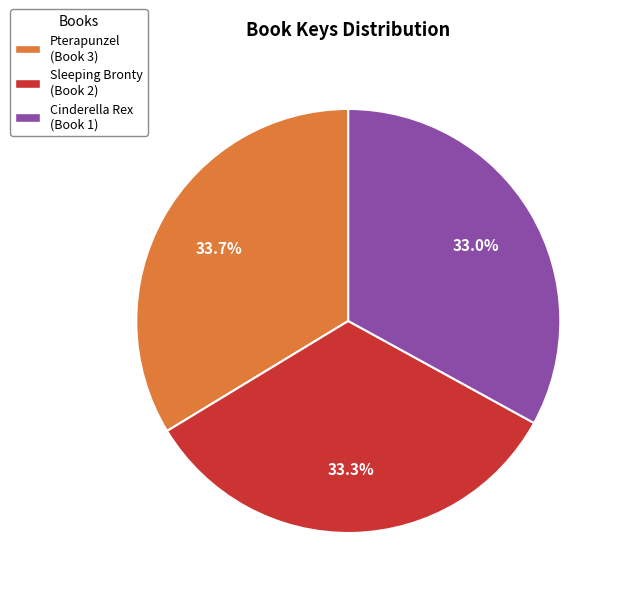

To the nearest percent, what is the difference between the largest and smallest slice percentages?

1%